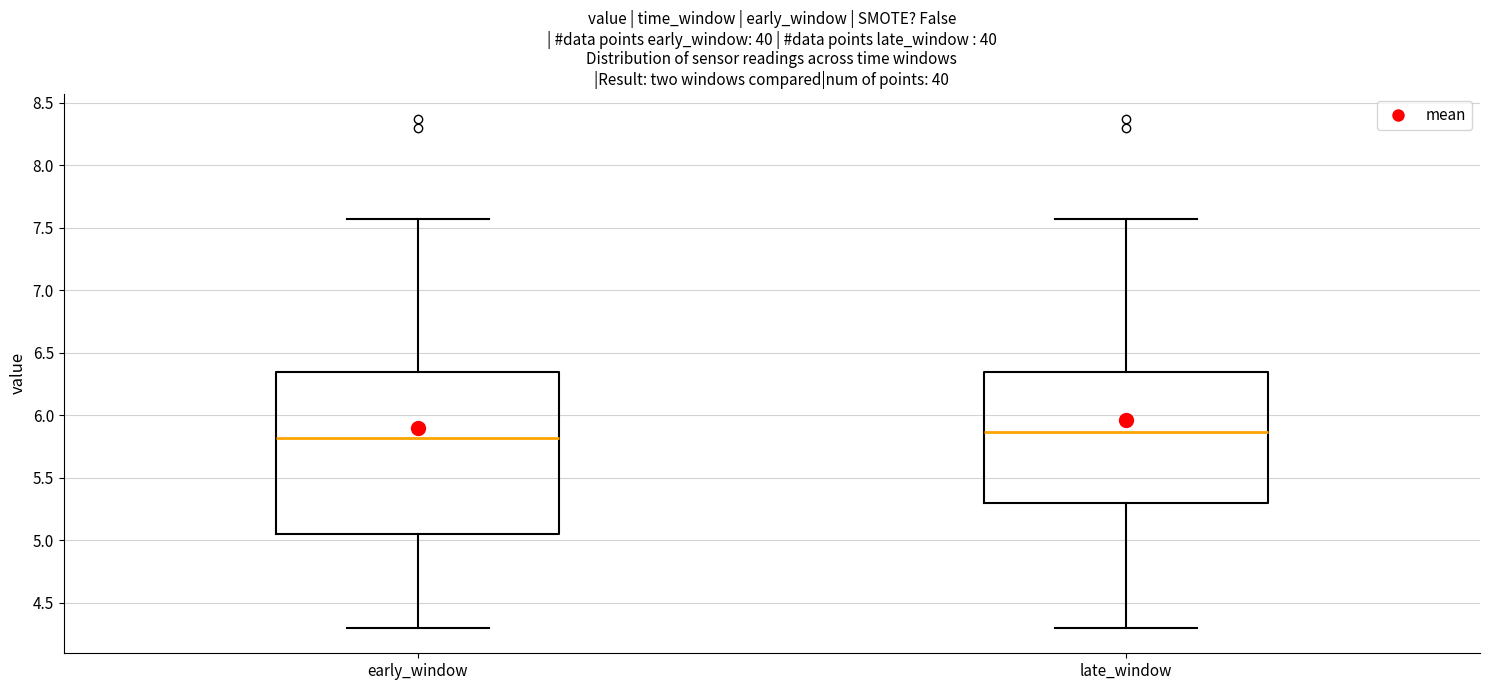

Where does the upper whisker of the box for late_window end on the y-axis? The values are not printed on the chart, so give them approximately, as read against the axis.

7.55